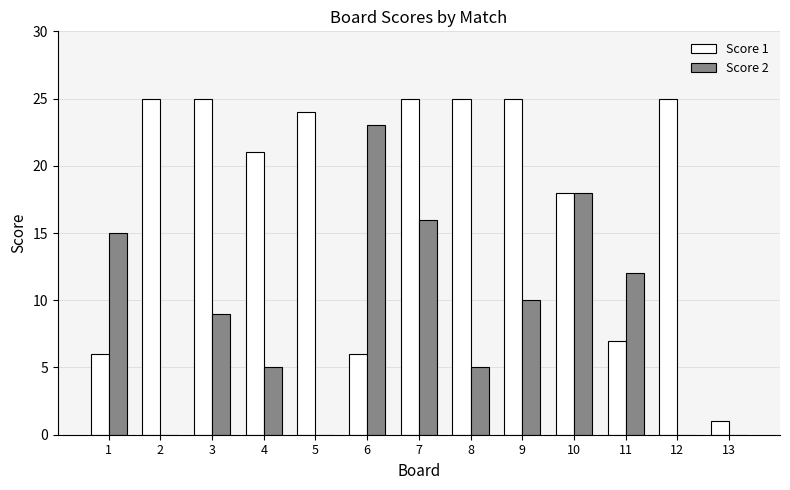

Reading right to left, what are all the values shown in this chart?

Score 1: 1	25	7	18	25	25	25	6	24	21	25	25	6
Score 2: 0	0	12	18	10	5	16	23	0	5	9	0	15